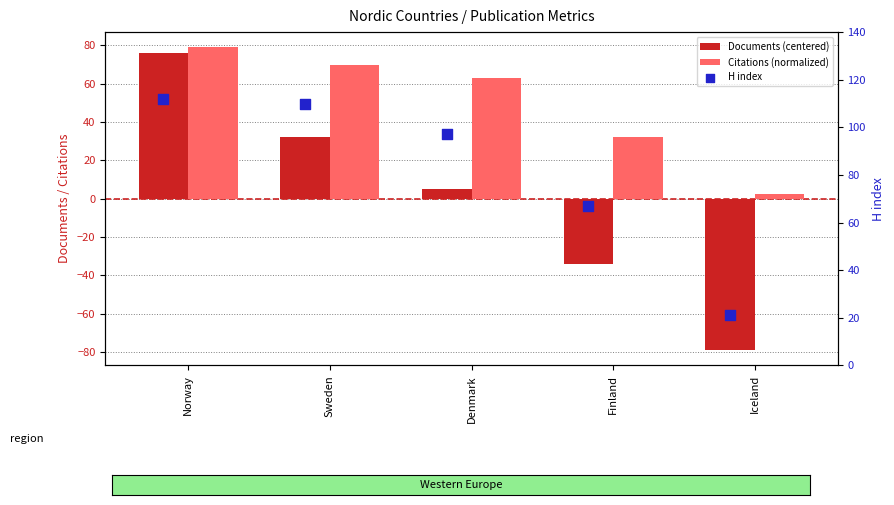

At how many categories does at least one series exceed 34?

4